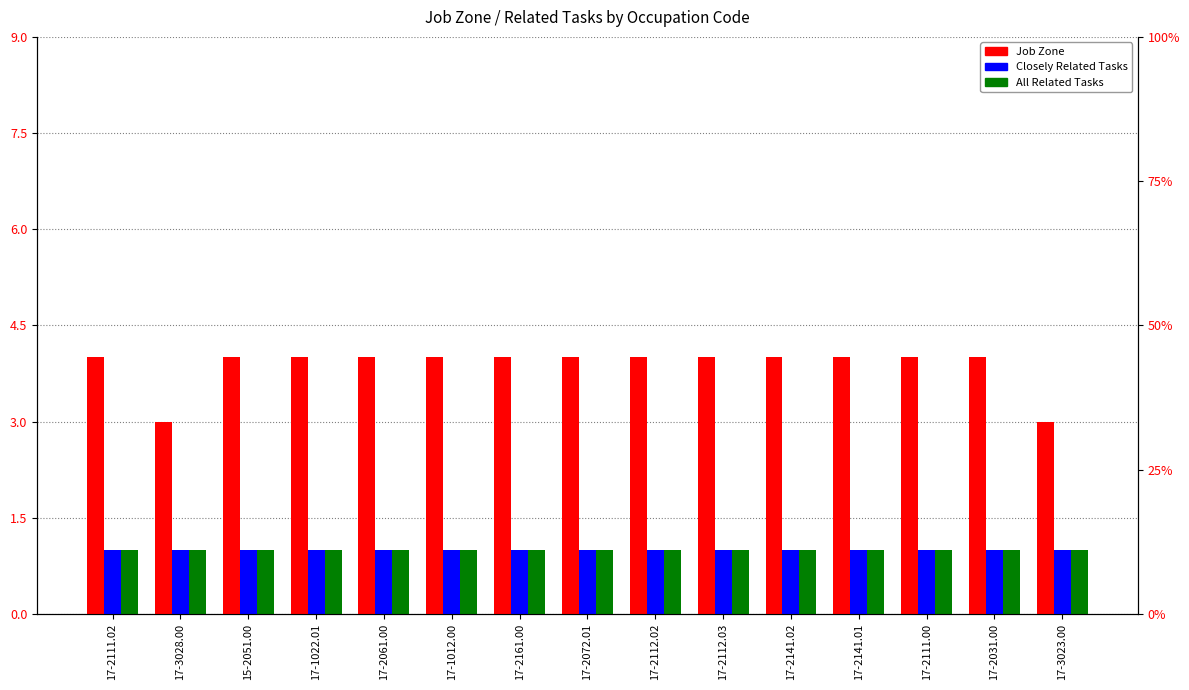

The value of All Related Tasks at 17-2111.00 is 1. True or false?

True